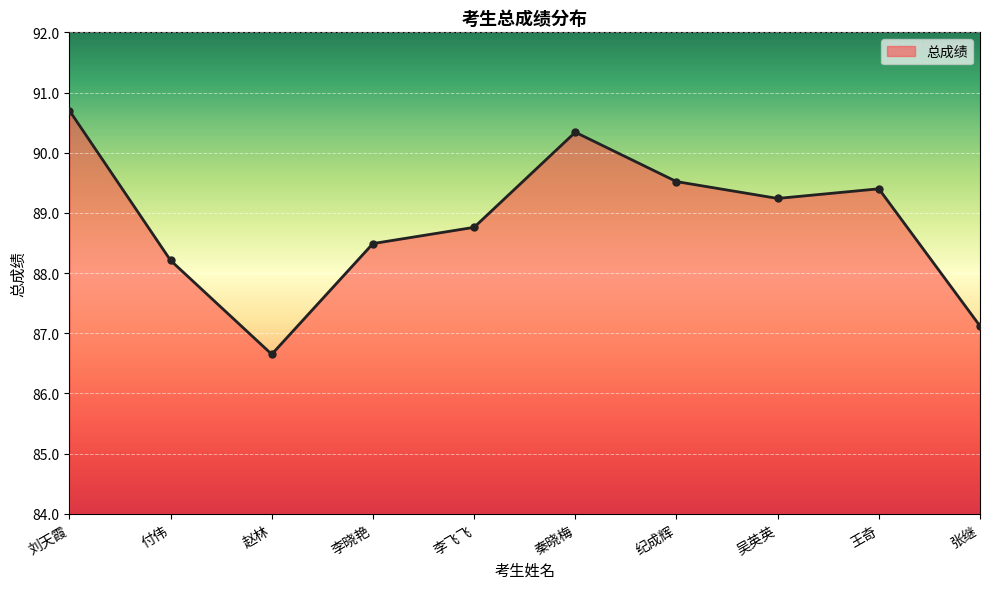

What is the value of the 3rd point from the left?

86.7